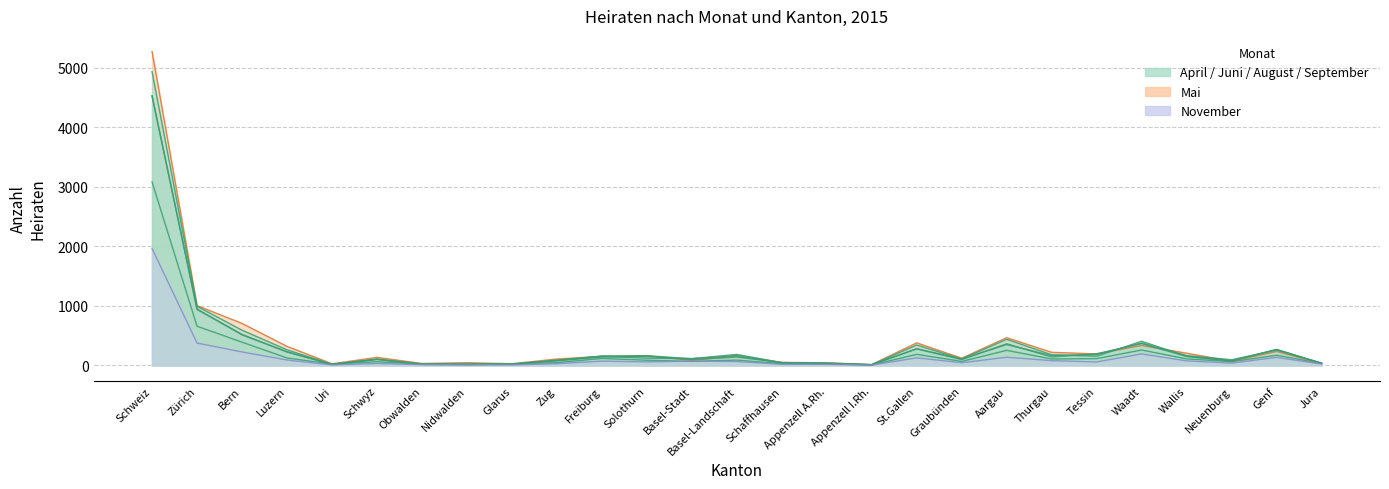

At which category is the sum across all series the highest?

Schweiz